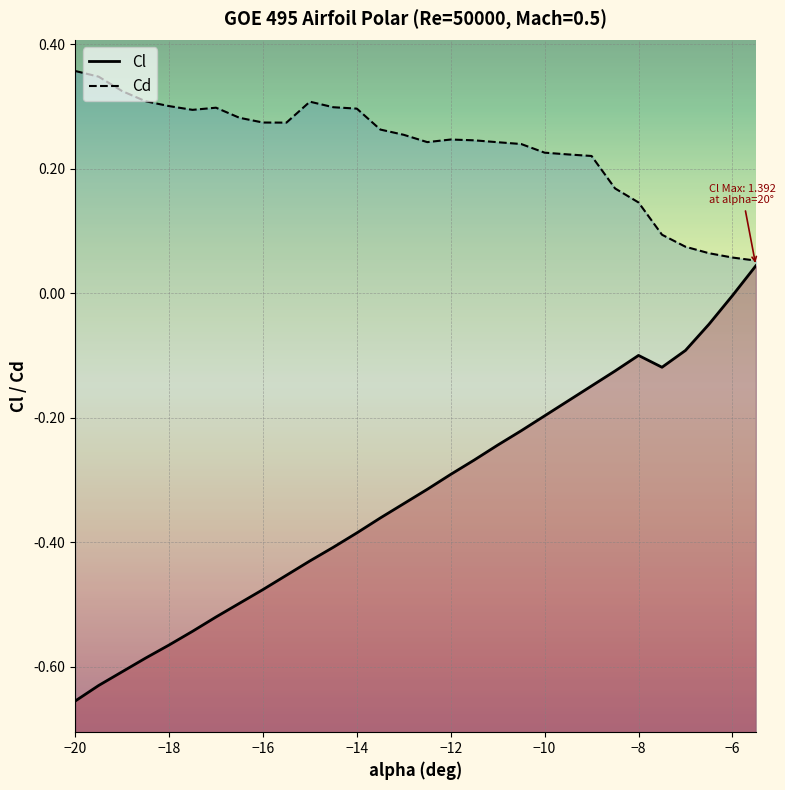

How many negative values does the Cl series have?

29